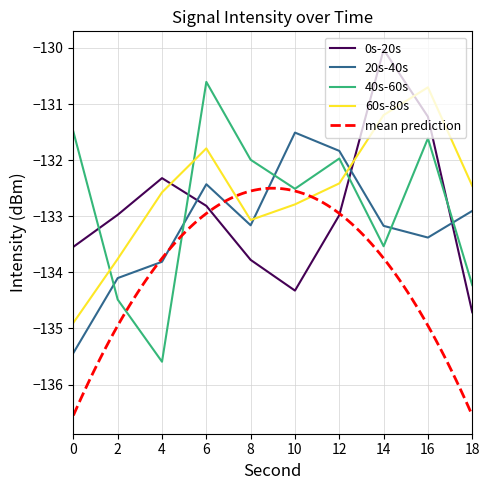

Which series has the largest total across all categories?

60s-80s